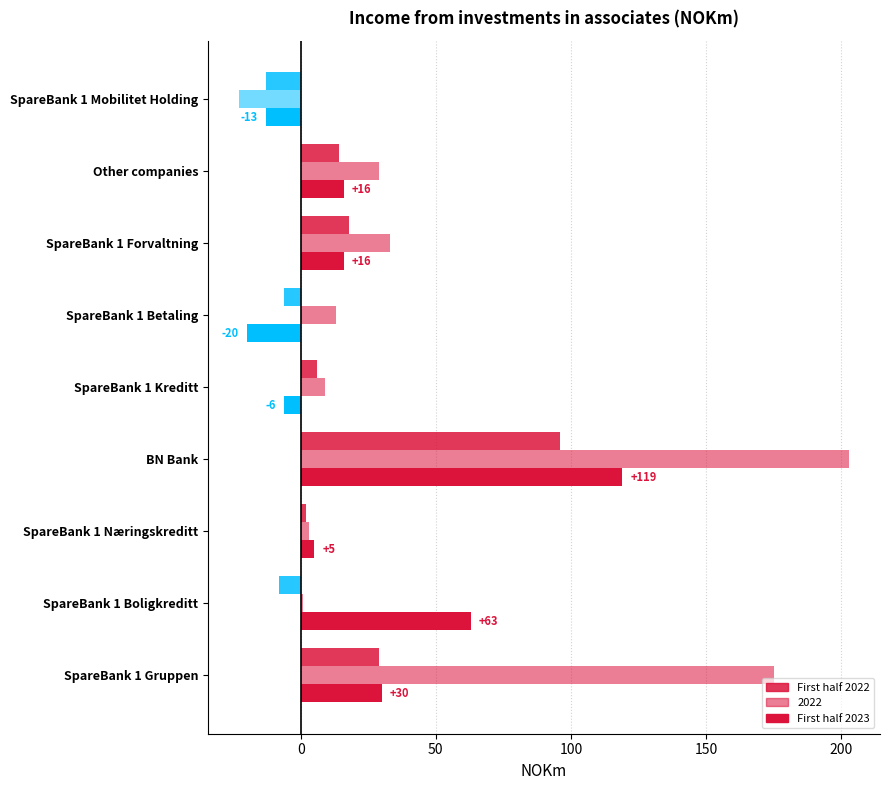

How many distinct data groups are displayed?

3